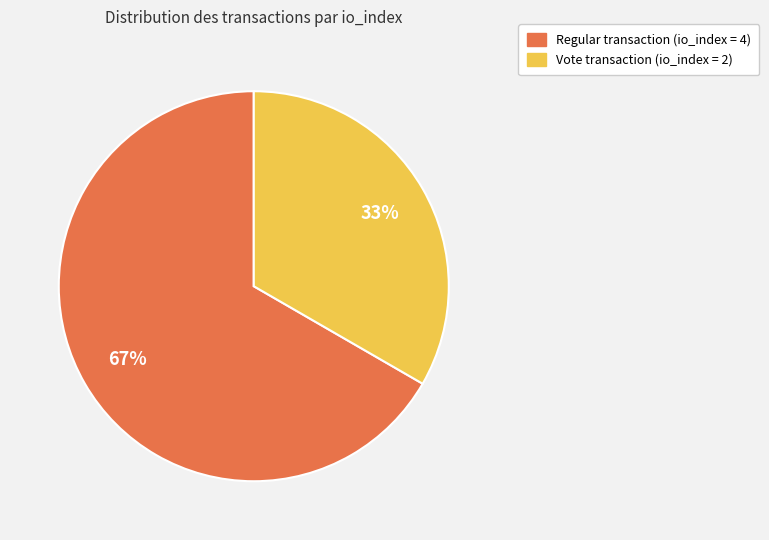

Is there a majority slice in this chart?

Yes